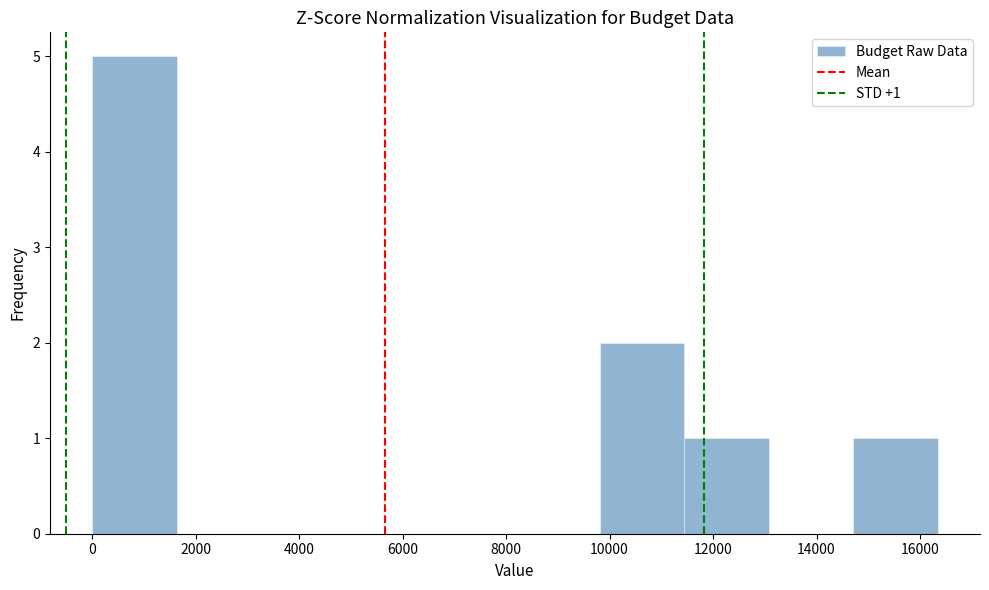

Which range on the x-axis has the tallest bar?

0 to 1600